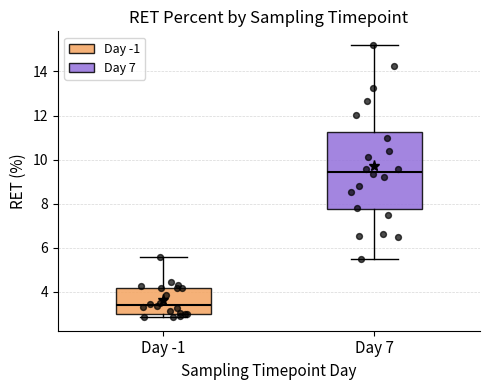

Reading left to right, read every box against the y-axis: the position of its median line, the range the box covers, and the ends of its whiskers. The values are not printed on the chart, so give them approximately, as read against the axis.

Day -1: median 3.4, box 3.0 to 4.2, whiskers 2.8 to 5.6
Day 7: median 9.4, box 7.8 to 11.2, whiskers 5.4 to 15.2